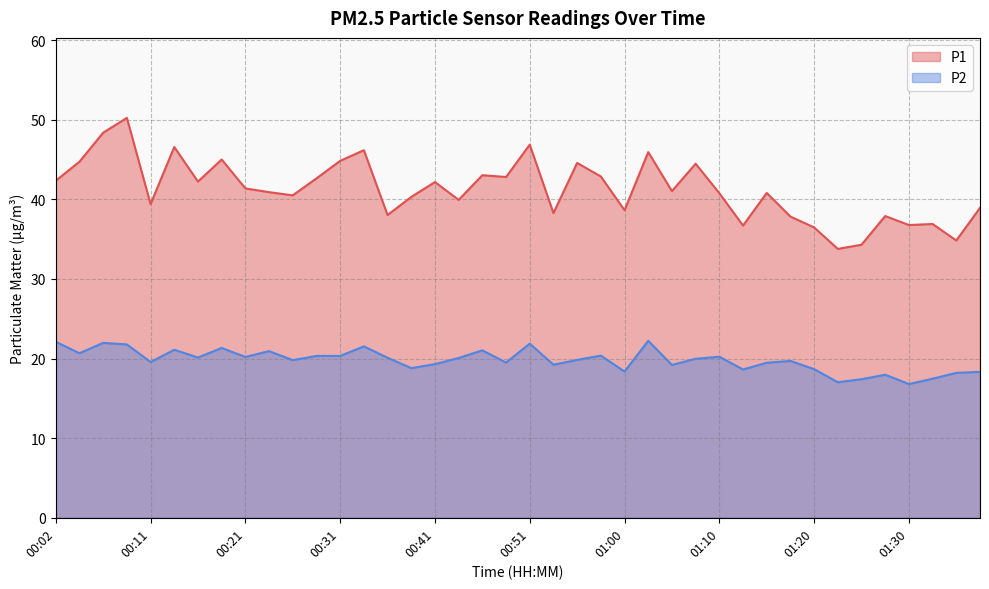

What is the label of the 17th point from the right?

00:58